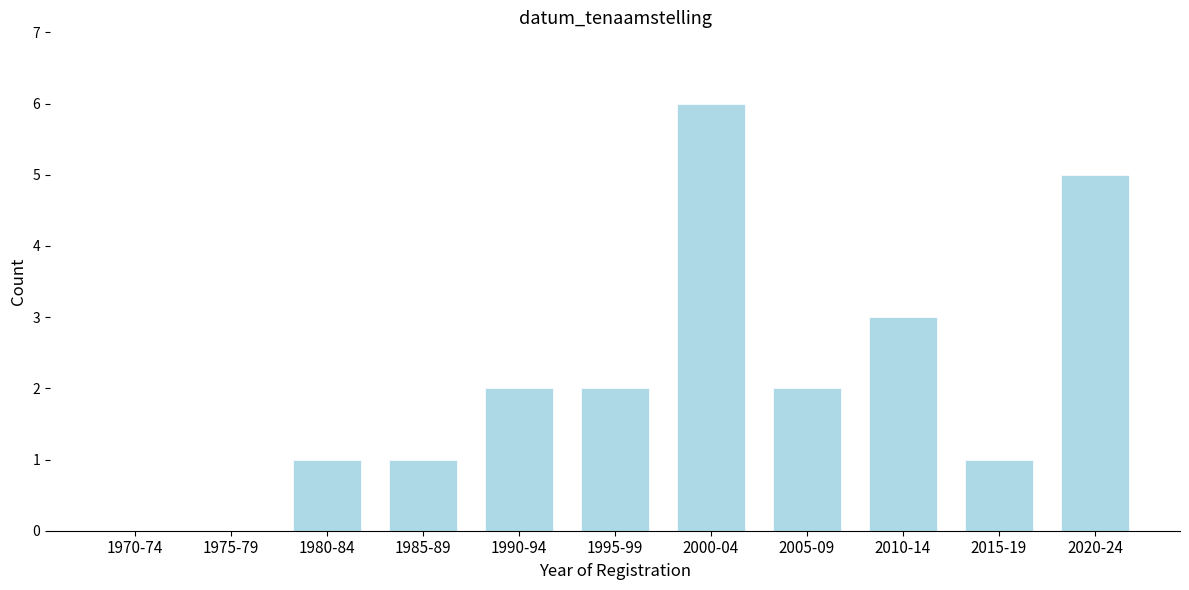

Reading left to right, list all the values displayed in this chart.

1970-74=0	1975-79=0	1980-84=1	1985-89=1	1990-94=2	1995-99=2	2000-04=6	2005-09=2	2010-14=3	2015-19=1	2020-24=5